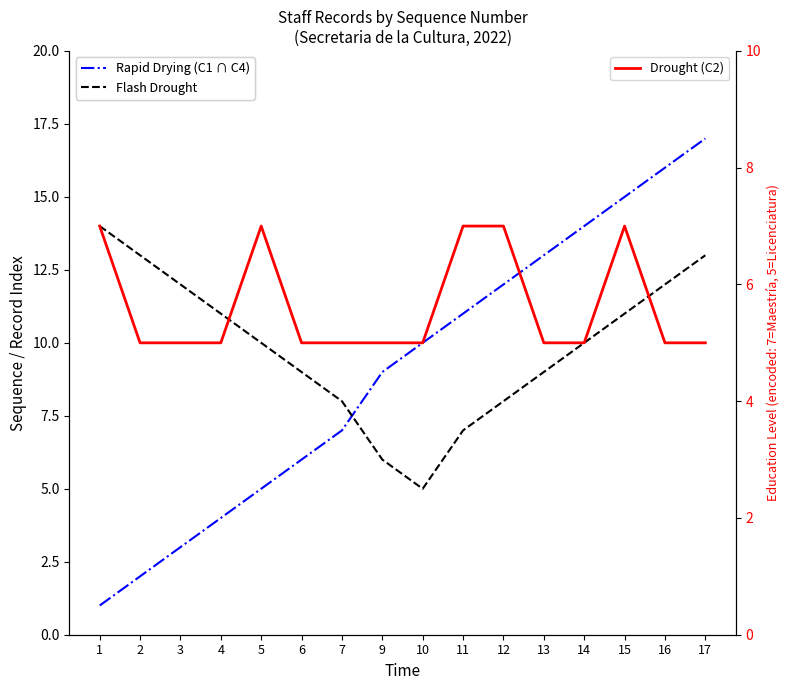

Does the chart display data point markers on the line(s)?

No